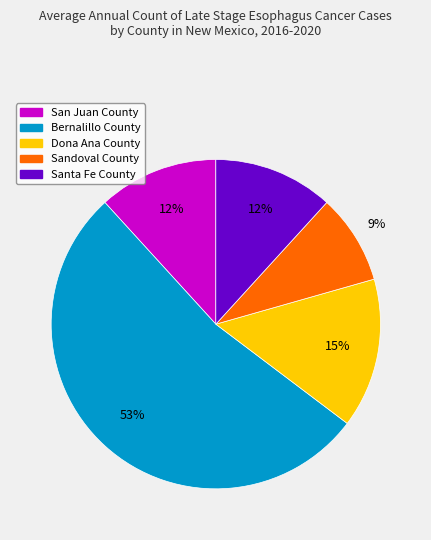

Is it true that Sandoval County is 9% of the pie?

True